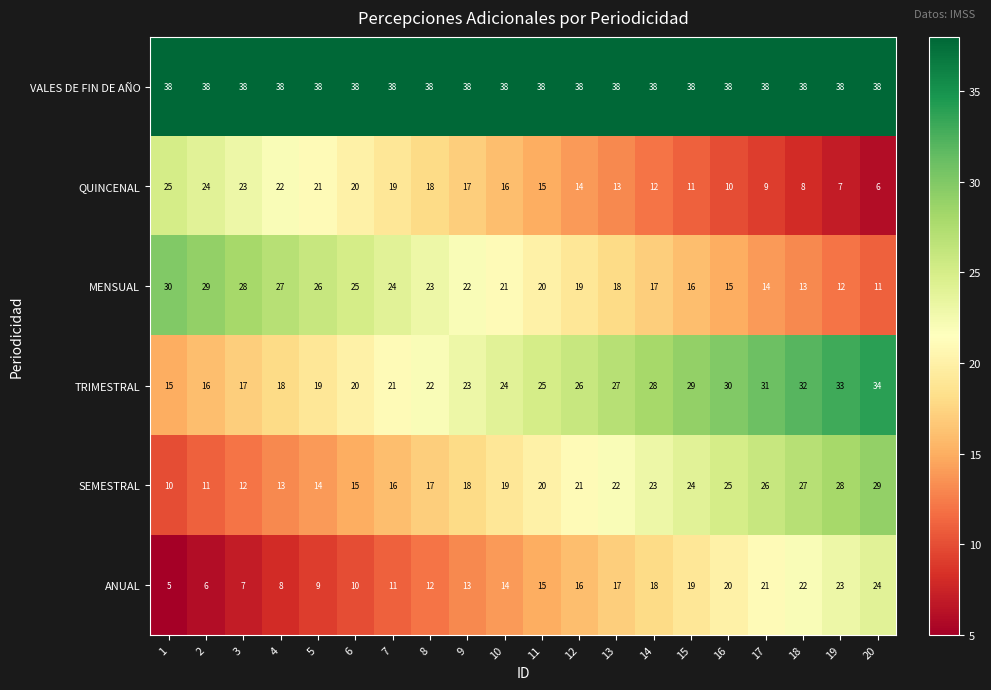

What is the minimum value shown in the chart?

5